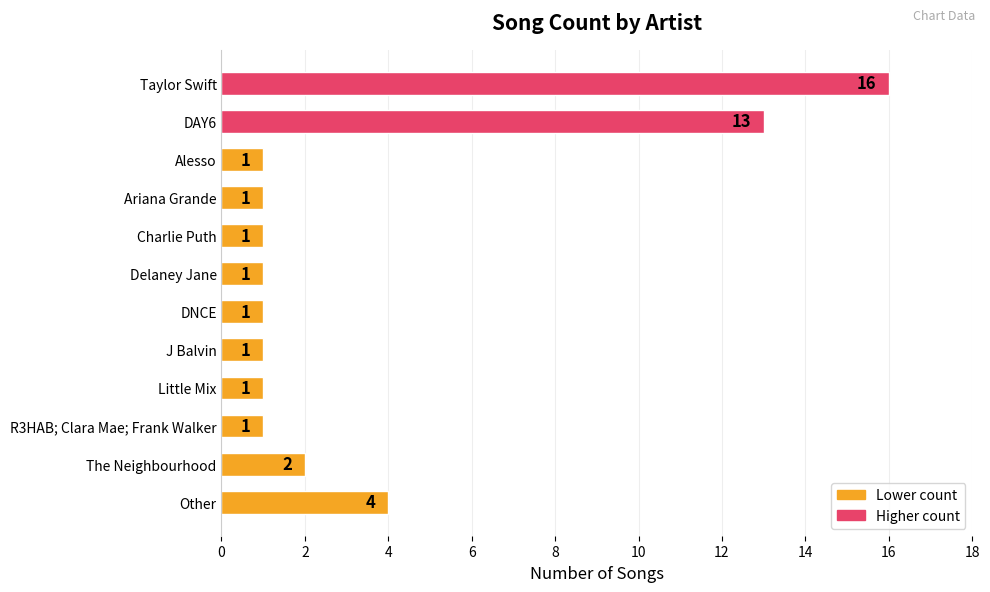

Is it true that the value at The Neighbourhood is 3?

False